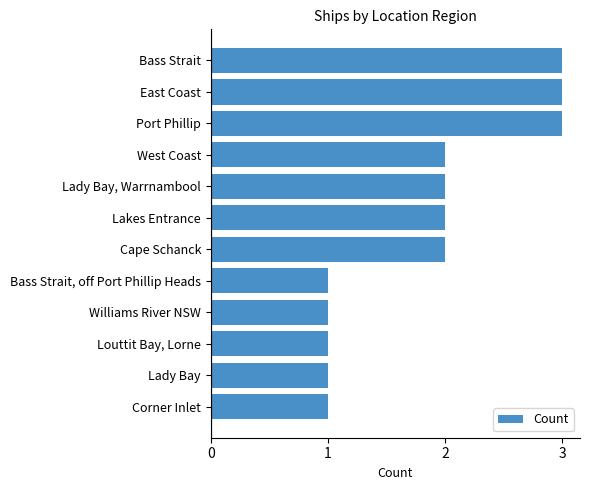

What is the difference between the maximum and second lowest values?

2